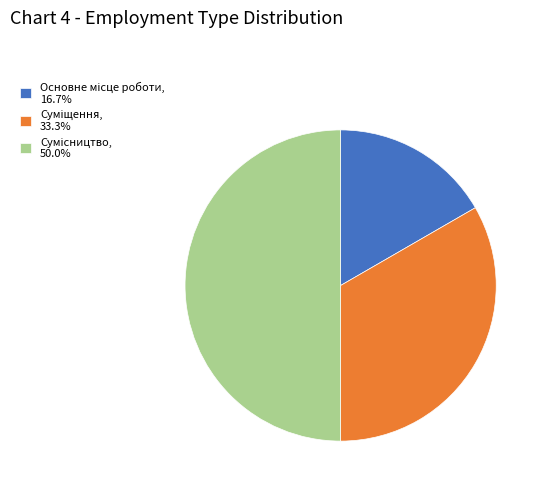

To the nearest percent, what portion does Суміщення represent?

33%